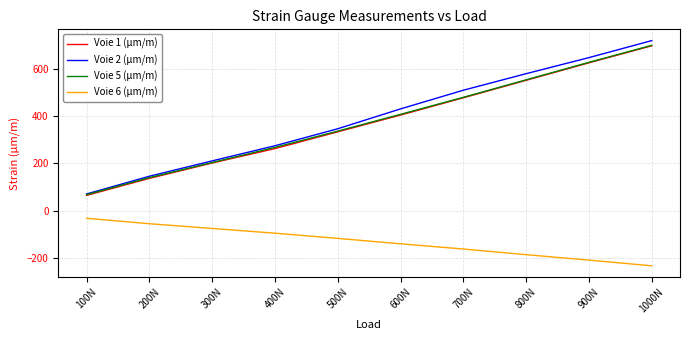

Is the value of Voie 6 (μm/m) at 500N greater than the value of Voie 1 (μm/m) at 100N?

No